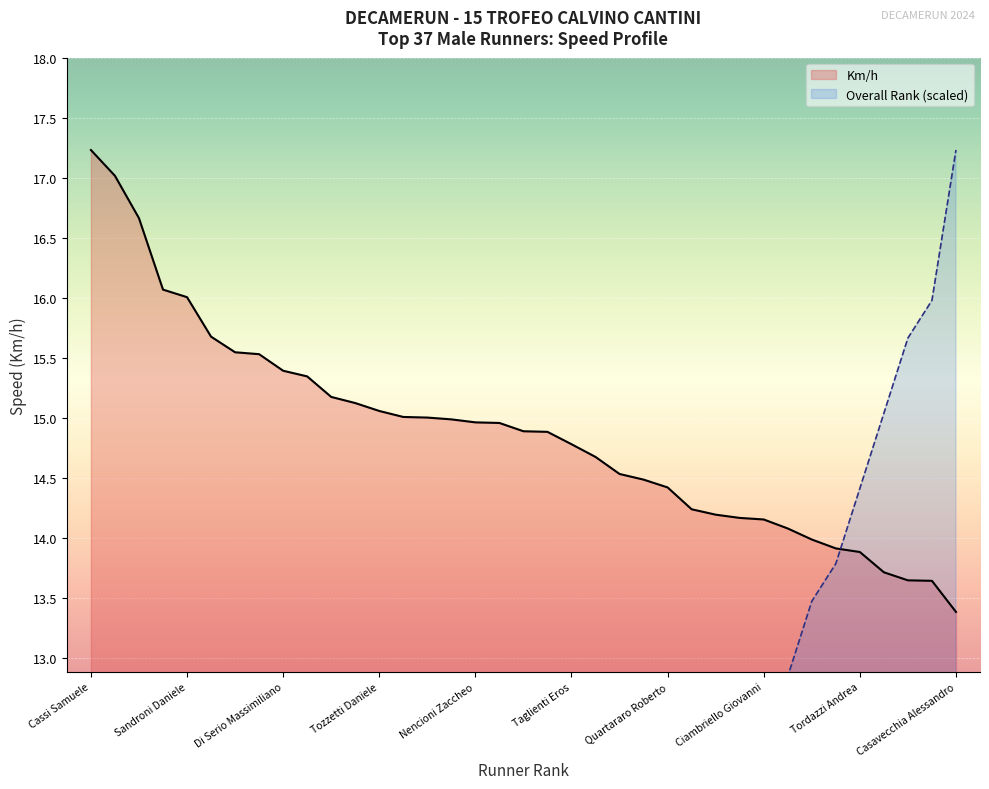

What is the value of the Km/h point at the 35th from the left?

13.6